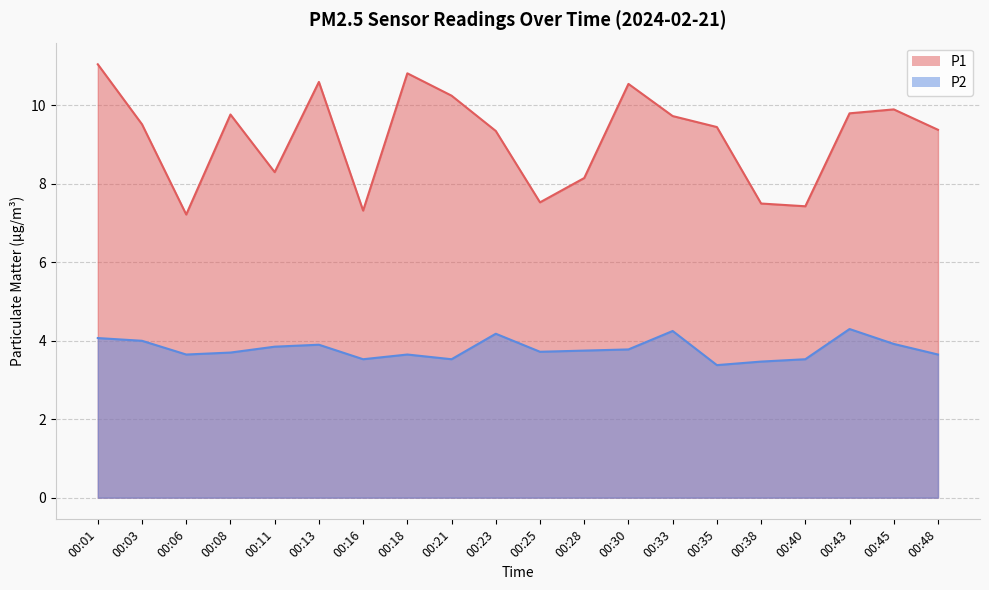

Reading right to left, list all the values displayed in this chart.

P1: 9.4	9.9	9.8	7.4	7.5	9.4	9.7	10.6	8.2	7.5	9.3	10.2	10.8	7.3	10.6	8.3	9.8	7.2	9.5	11.1
P2: 3.6	3.9	4.3	3.5	3.5	3.4	4.2	3.8	3.8	3.7	4.2	3.5	3.6	3.5	3.9	3.9	3.7	3.6	4.0	4.1